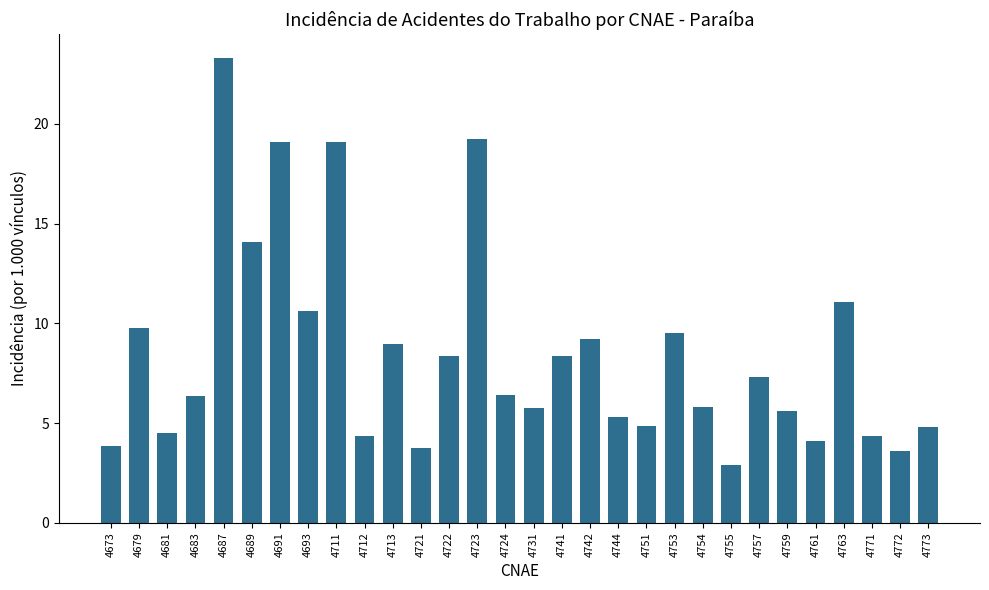

What is the difference between the values at 4742 and 4771?

4.9